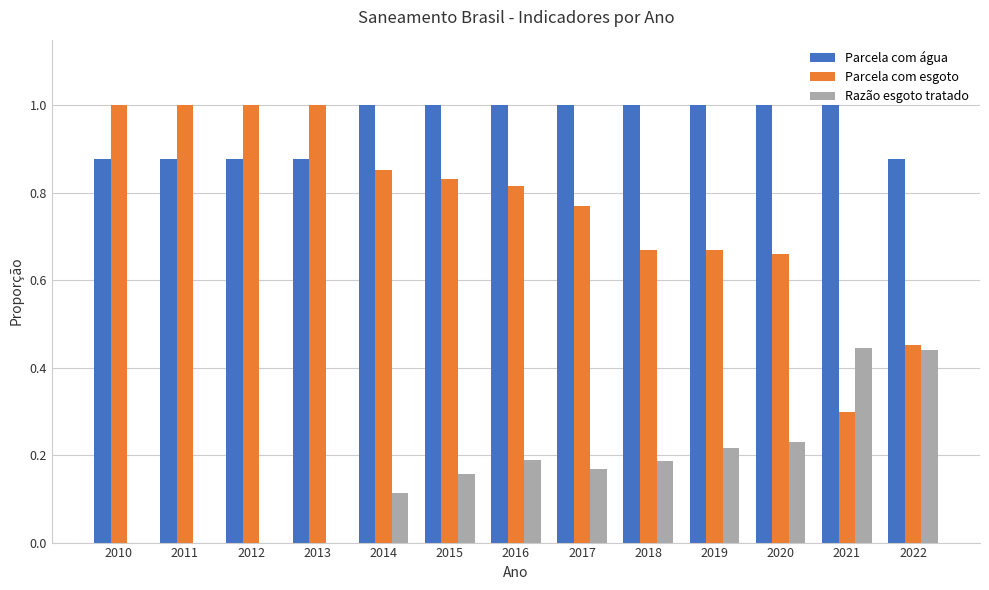

Is it true that Razão esgoto tratado equals 0.3 at 2016?

False